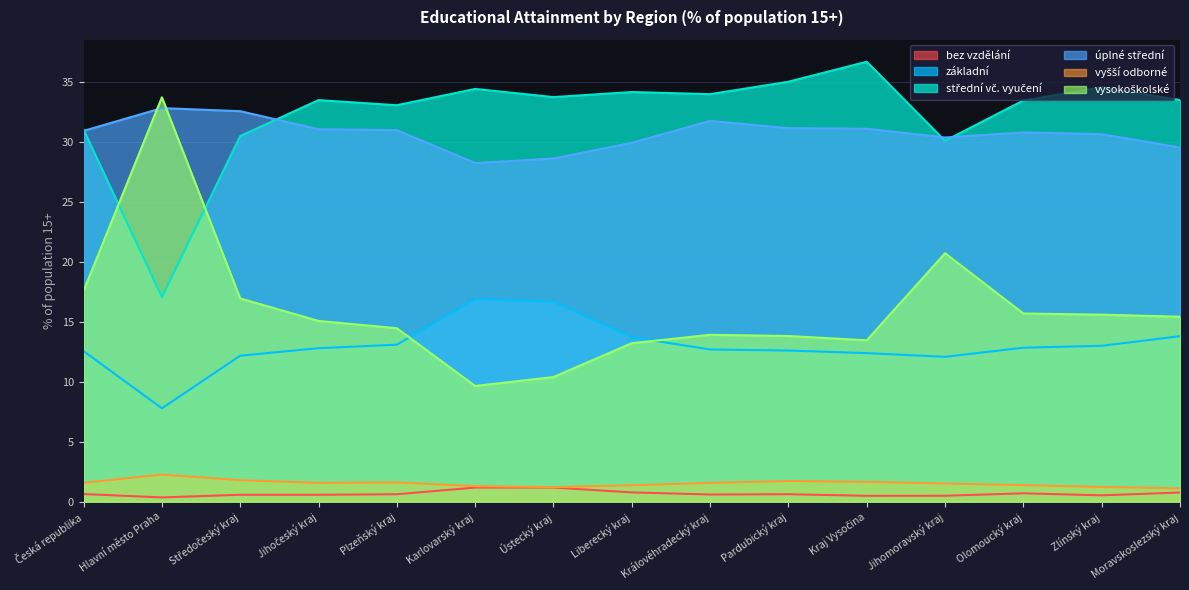

True or false: bez vzdělání has a value of 0.6 at Pardubický kraj.

True